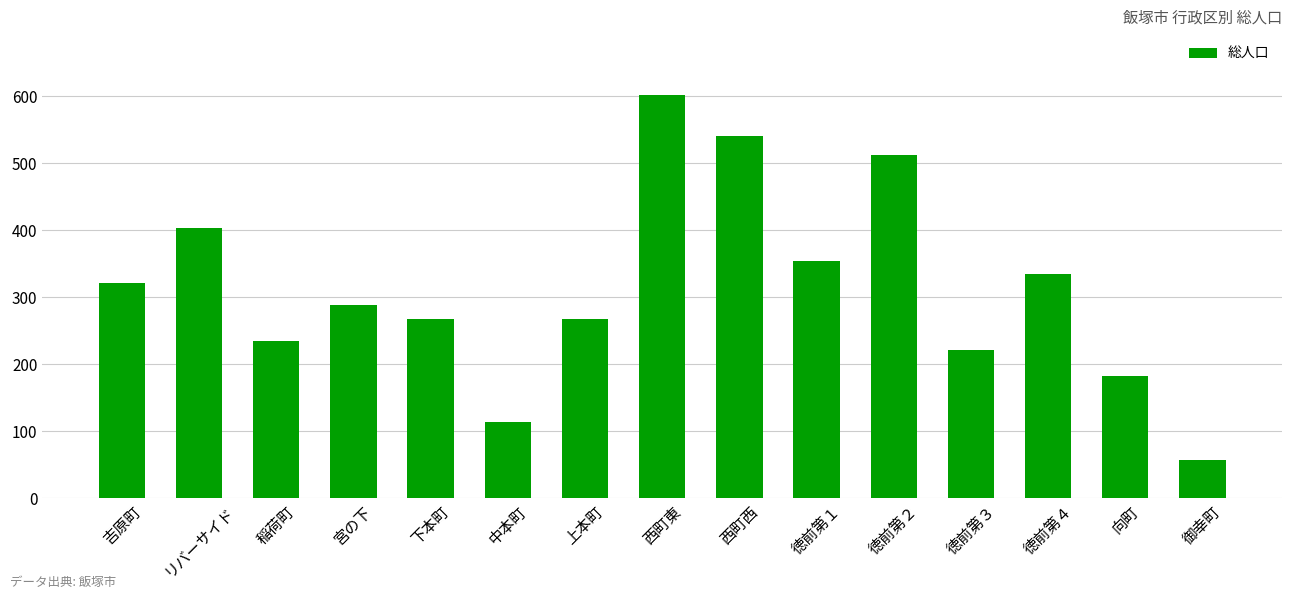

At which category does the chart reach its peak across all series?

西町東